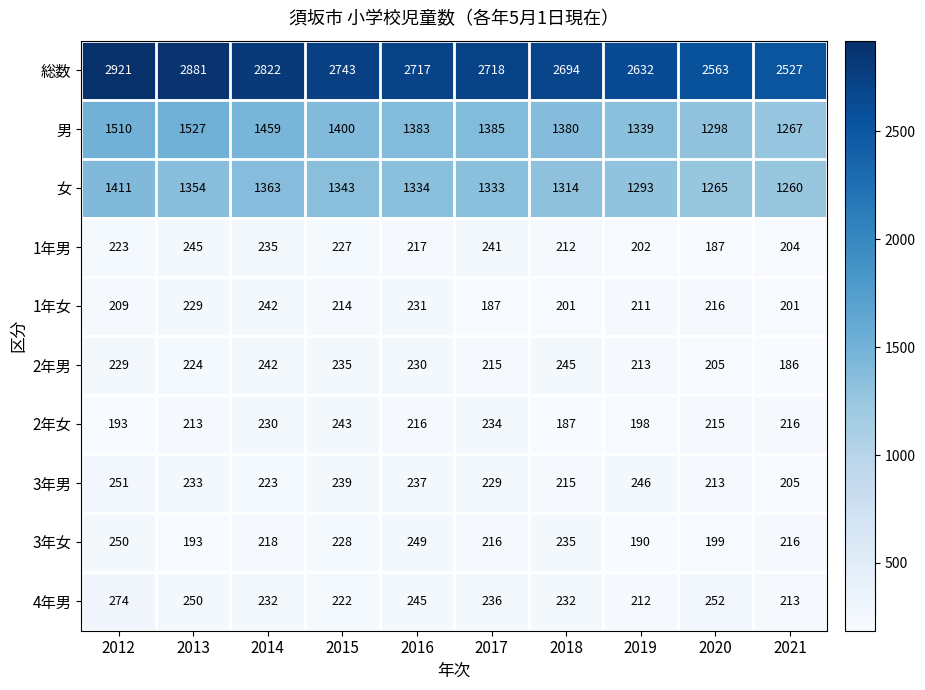

What is the minimum value shown in the chart?

186